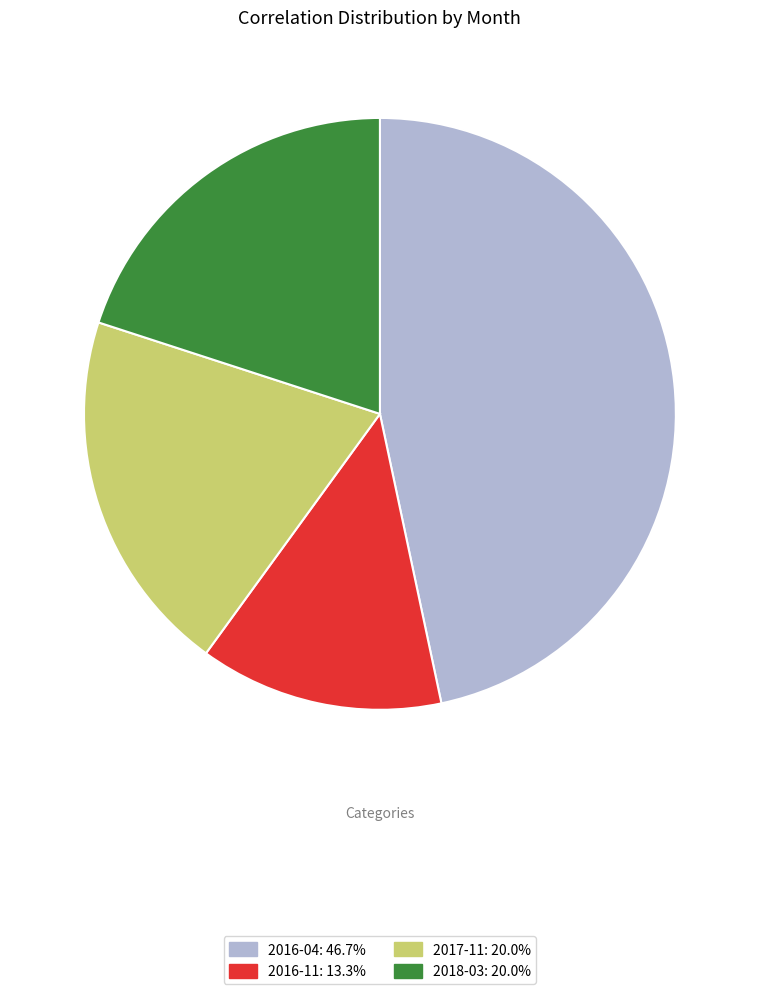

The 2016-04 slice represents 47% of the pie. True or false?

True